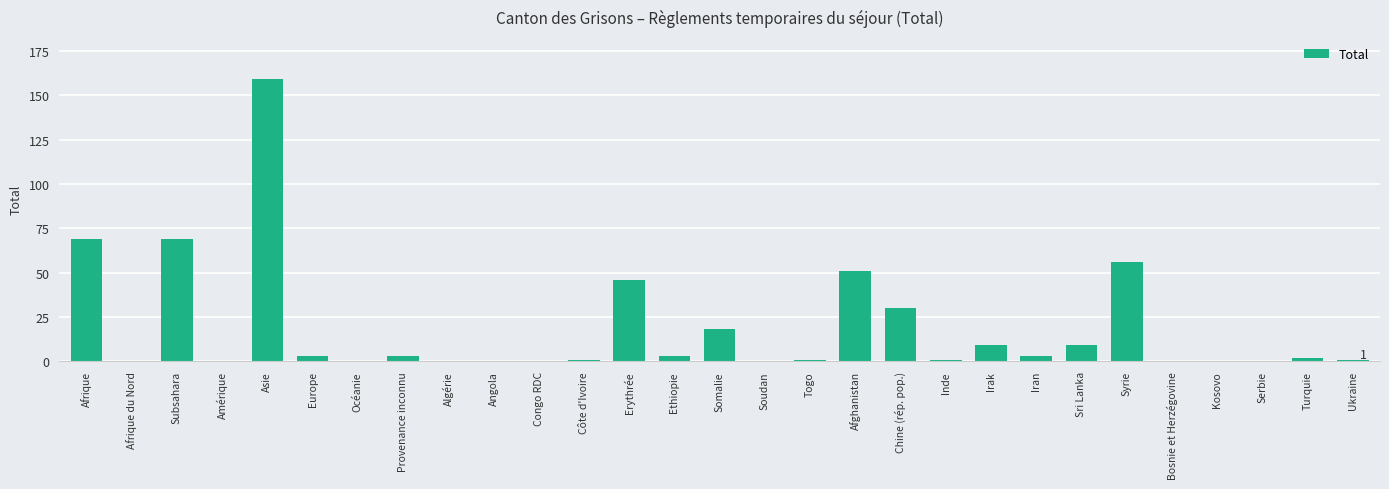

Which has a higher value, Erythrée or Syrie?

Syrie